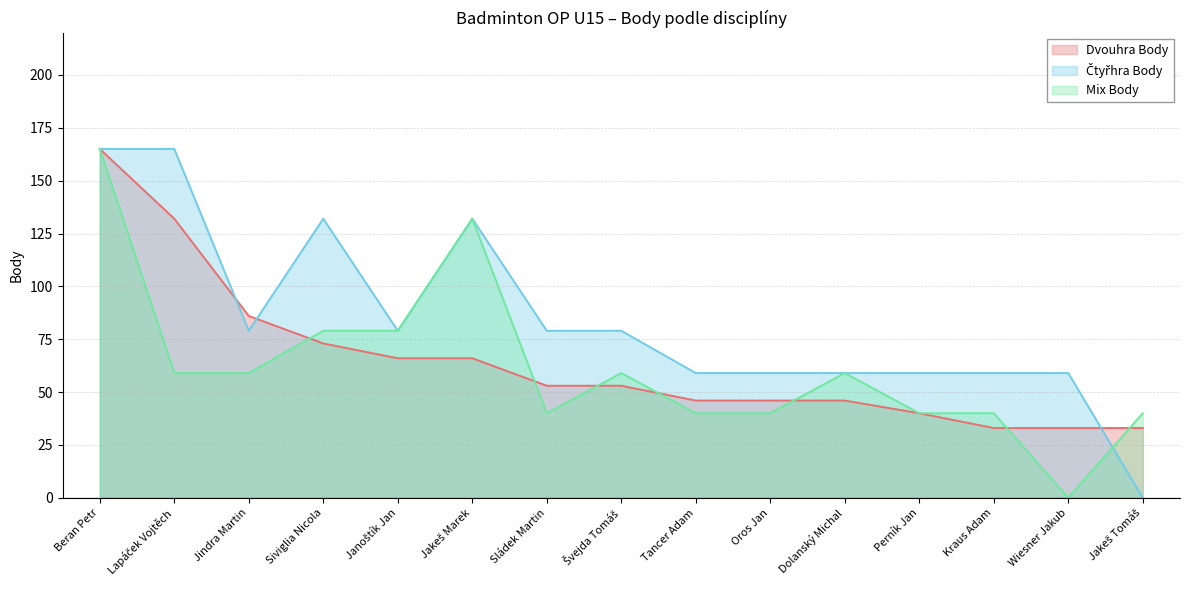

At how many categories does at least one series exceed 150?

2